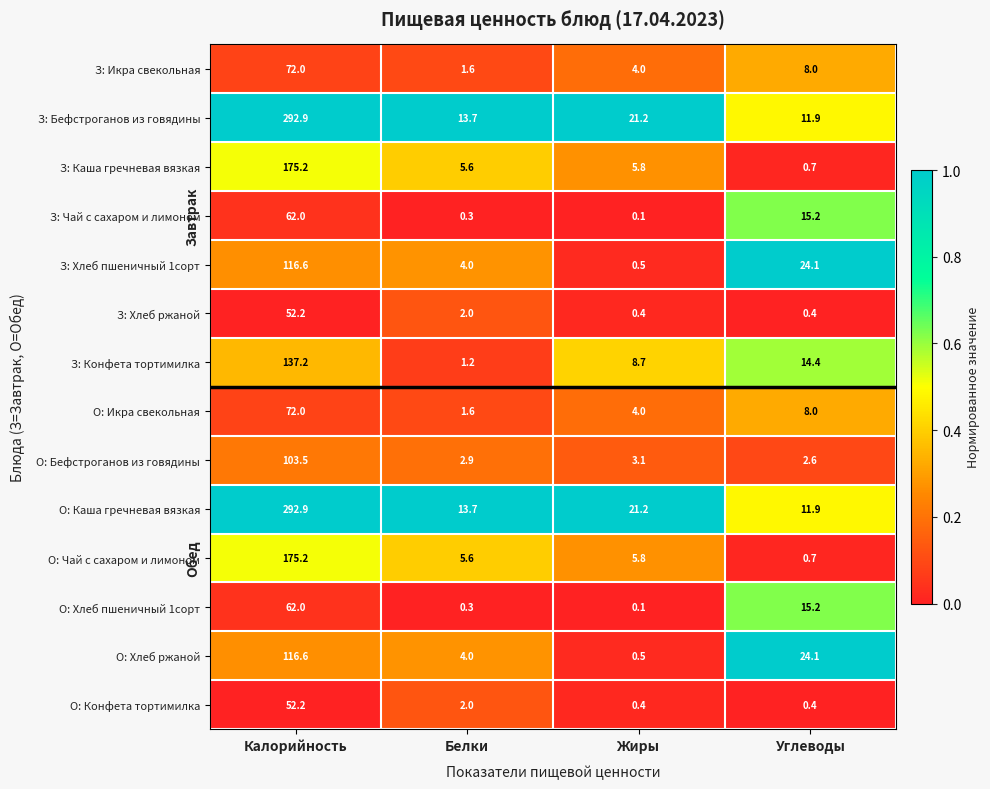

What is the difference between the second highest and second lowest values in the З: Икра свекольная series?

4.0